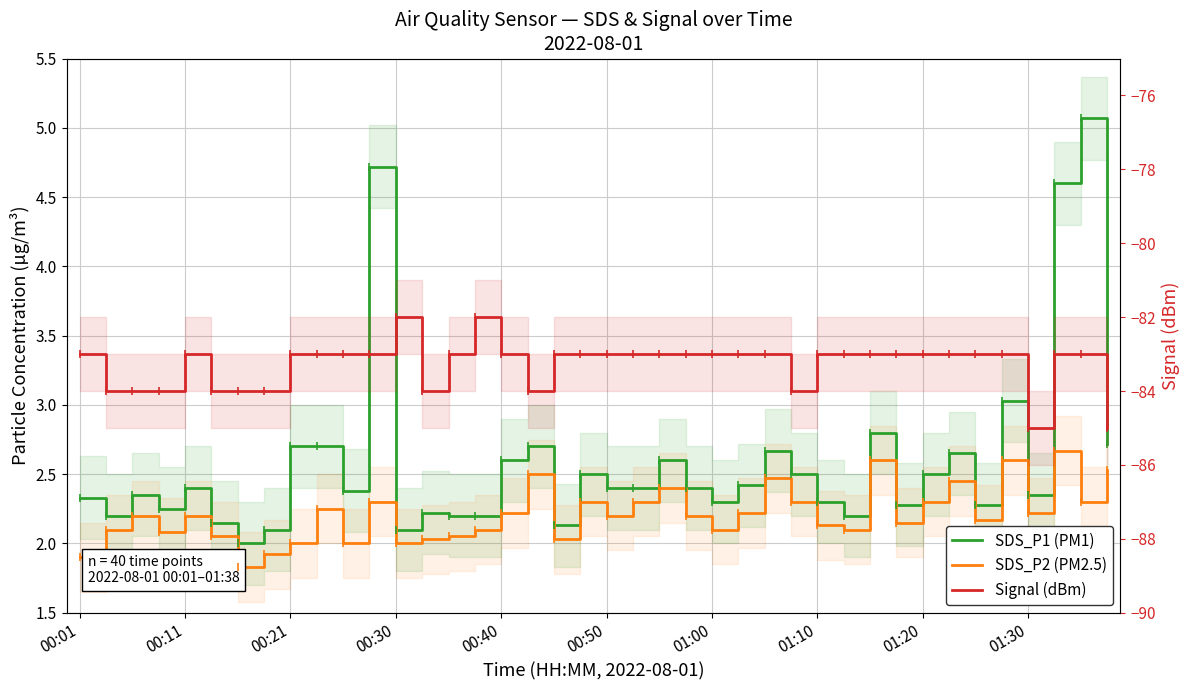

True or false: Signal (dBm) has more than 2 points higher than both neighbors.

True